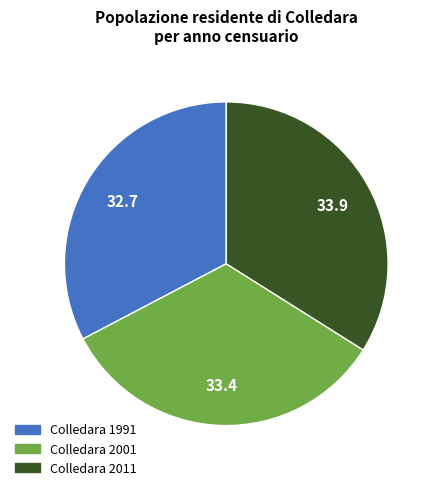

The Colledara 2001 slice represents 33% of the pie. True or false?

True